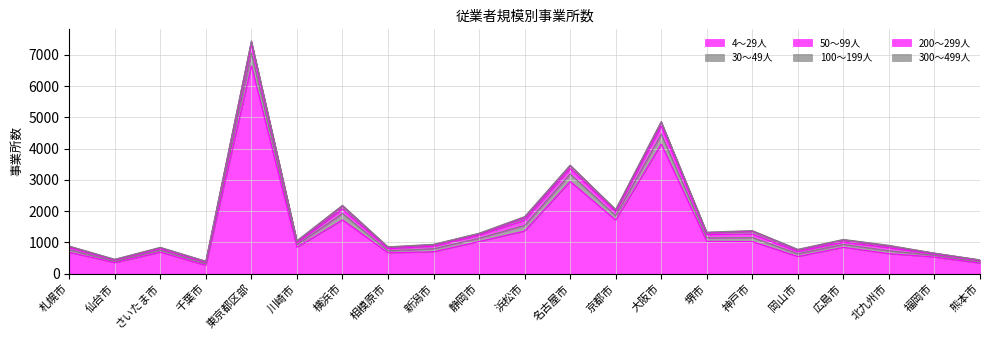

What is the difference between the maximum and minimum values in the 100～199人 series?

103